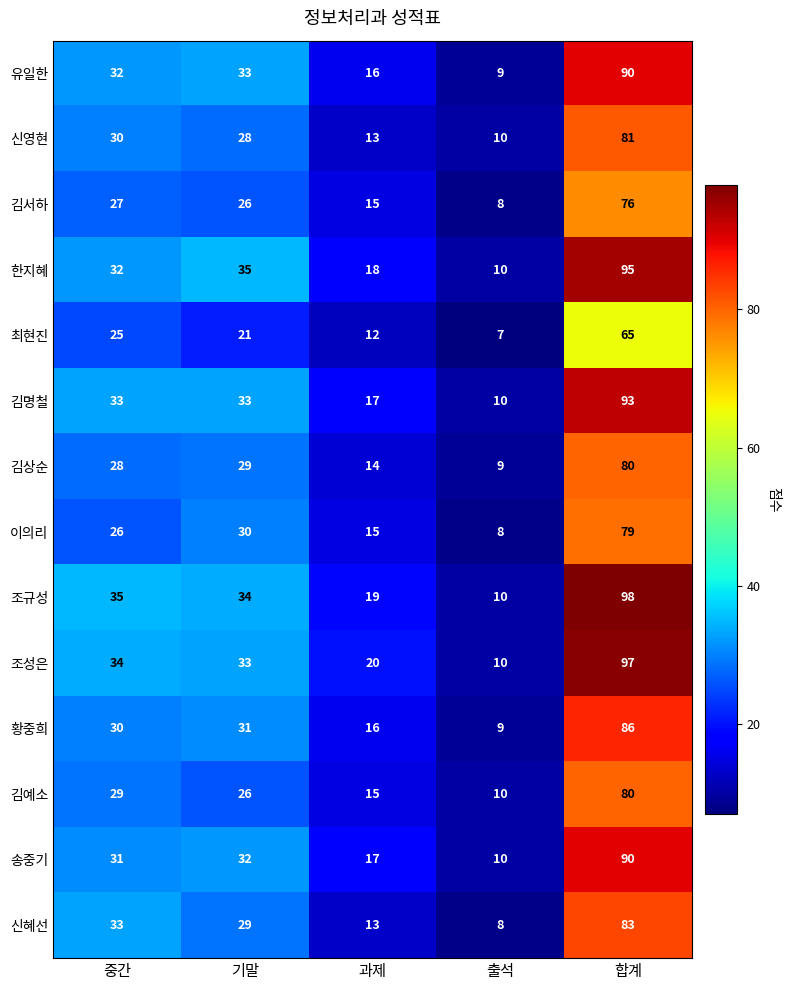

True or false: 김상순 has a value of 43 at 기말.

False